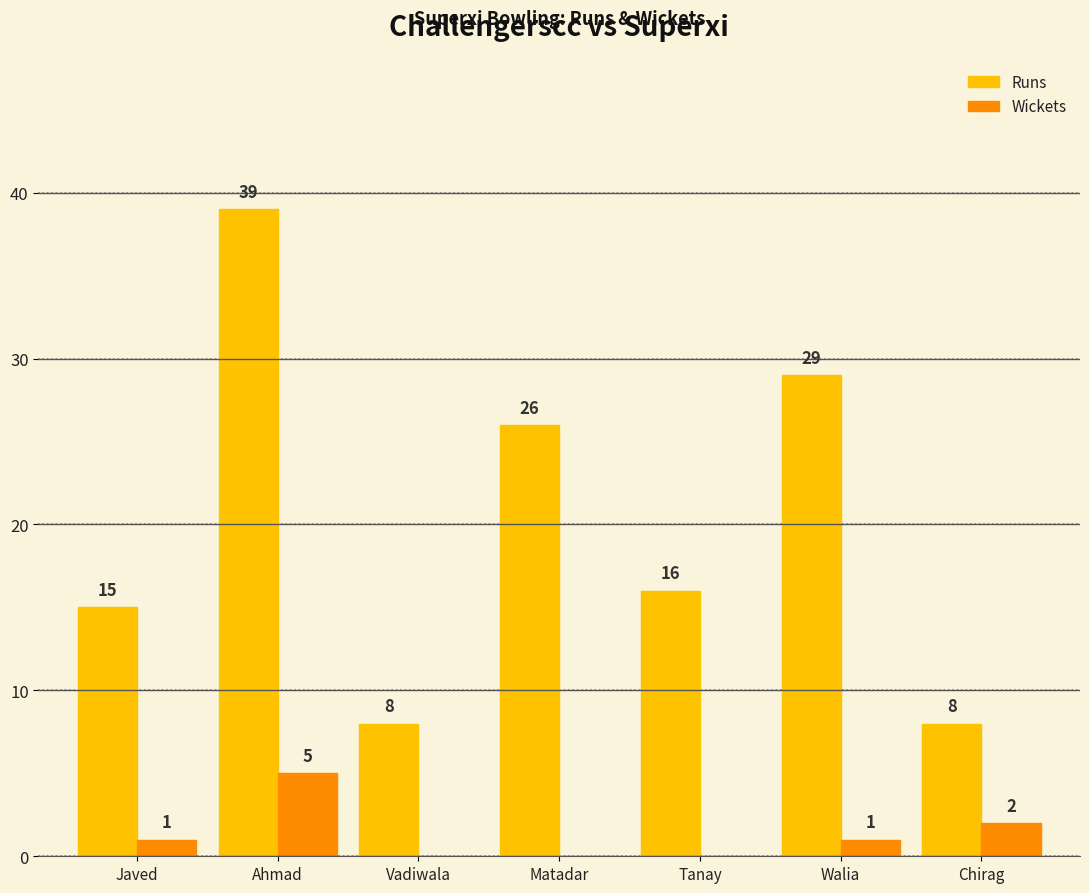

At which category does the chart reach its peak across all series?

Ahmad